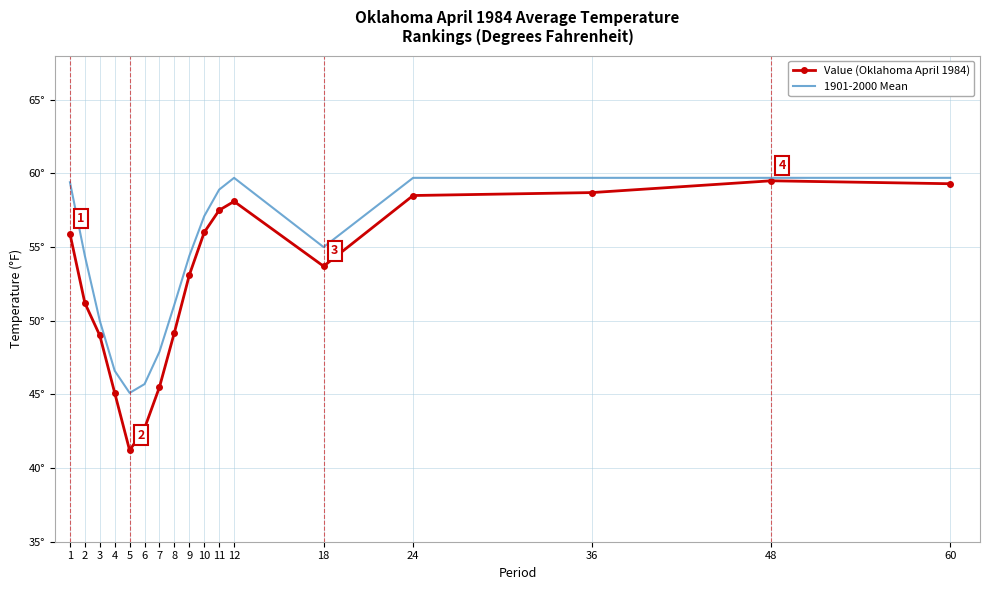

Which series has the largest range (max minus min)?

Value (Oklahoma April 1984)